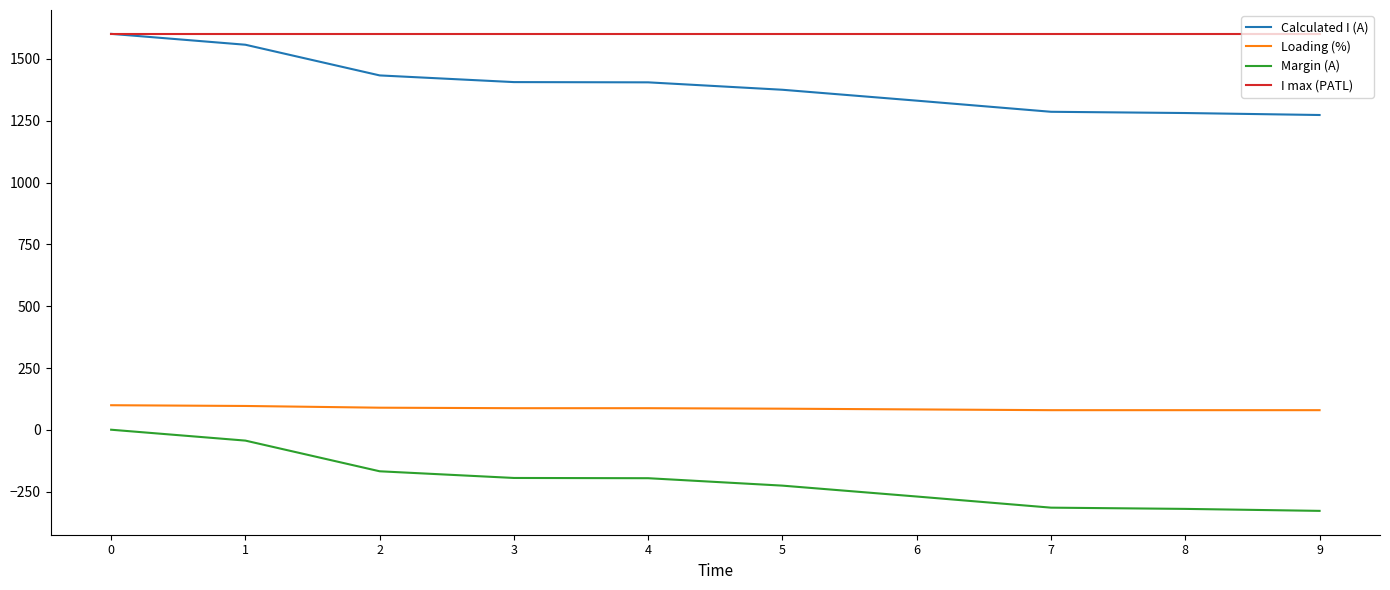

True or false: Margin (A) and Calculated I (A) cross at least once.

False